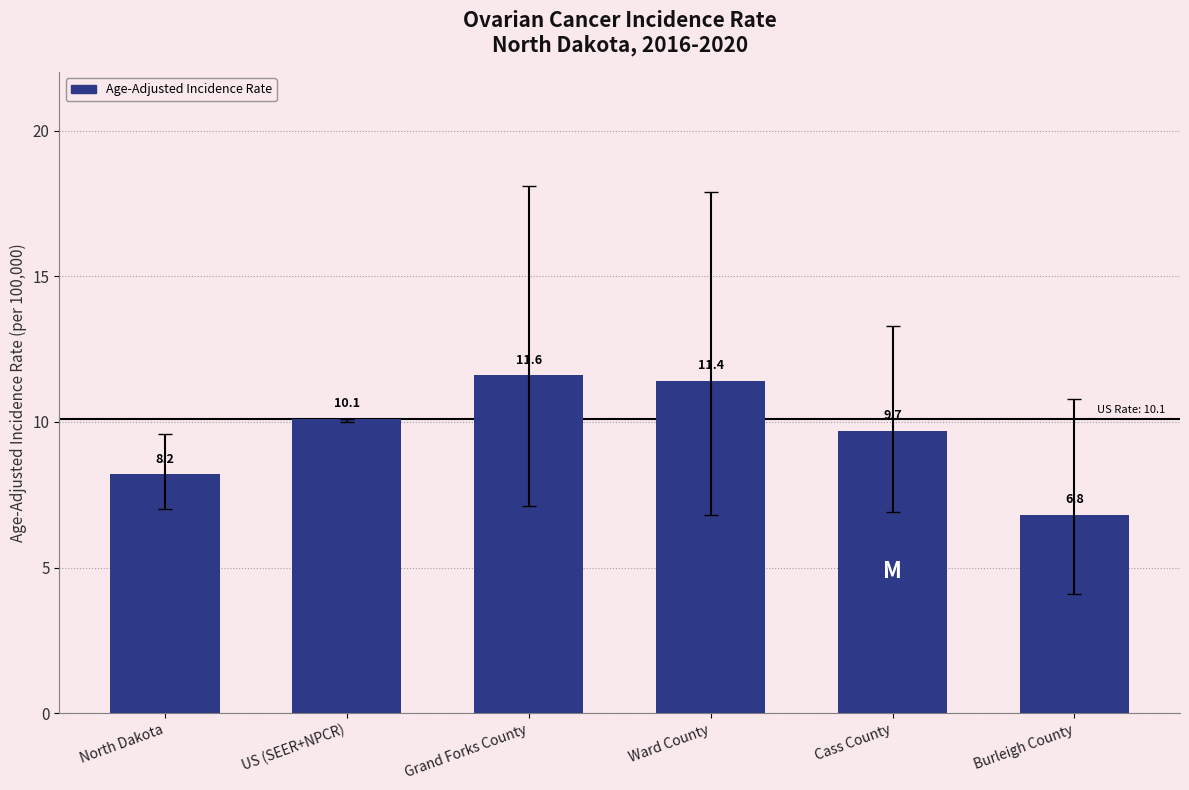

Reading right to left, list all the values displayed in this chart.

6.8	9.7	11.4	11.6	10.1	8.2